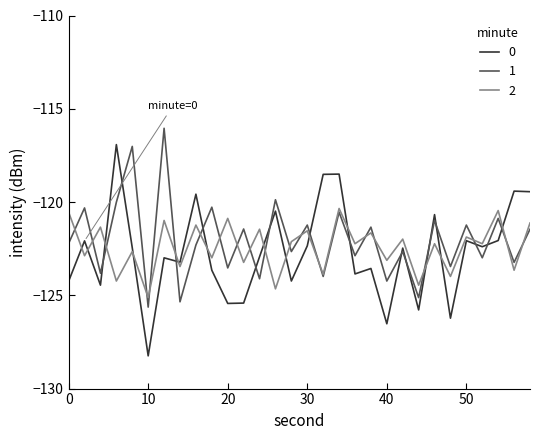

What is the greatest value displayed?

-116.0